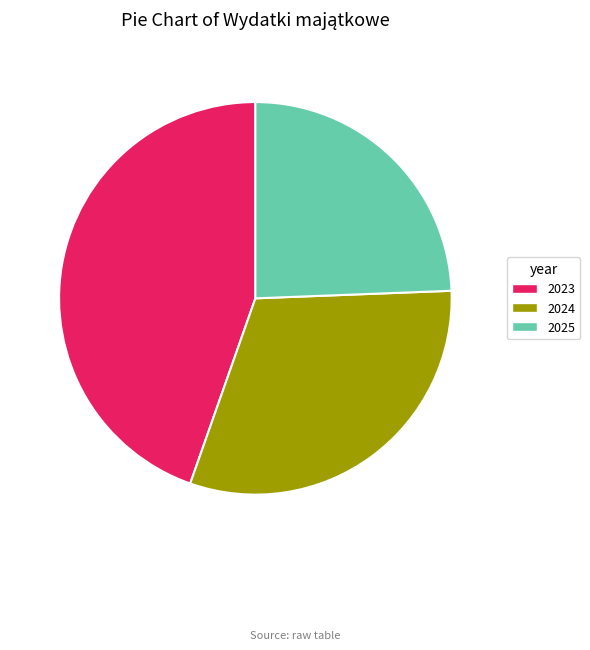

True or false: 2025 accounts for 30% of the total.

False